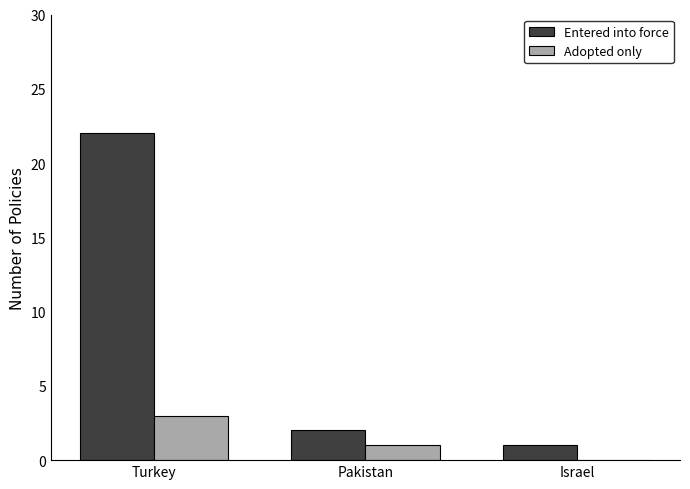

What is the sum of the Adopted only values at Pakistan and Turkey?

4